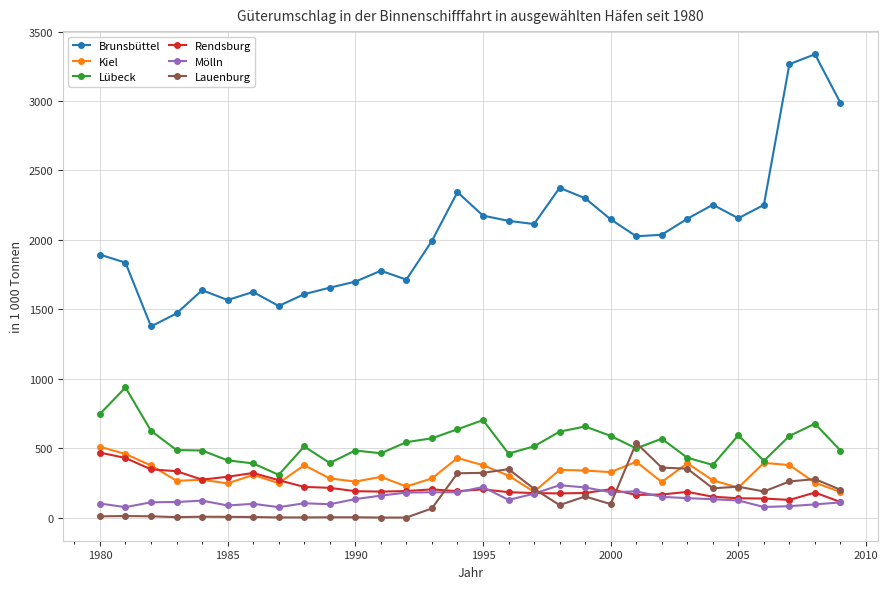

True or false: Mölln has more than 1 interior local peaks.

True